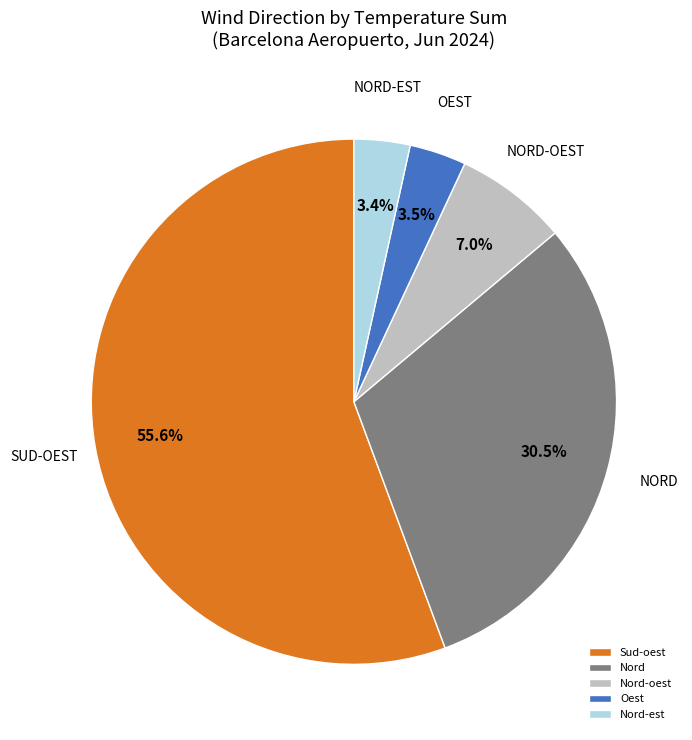

The Nord-oest slice represents 1% of the pie. True or false?

False